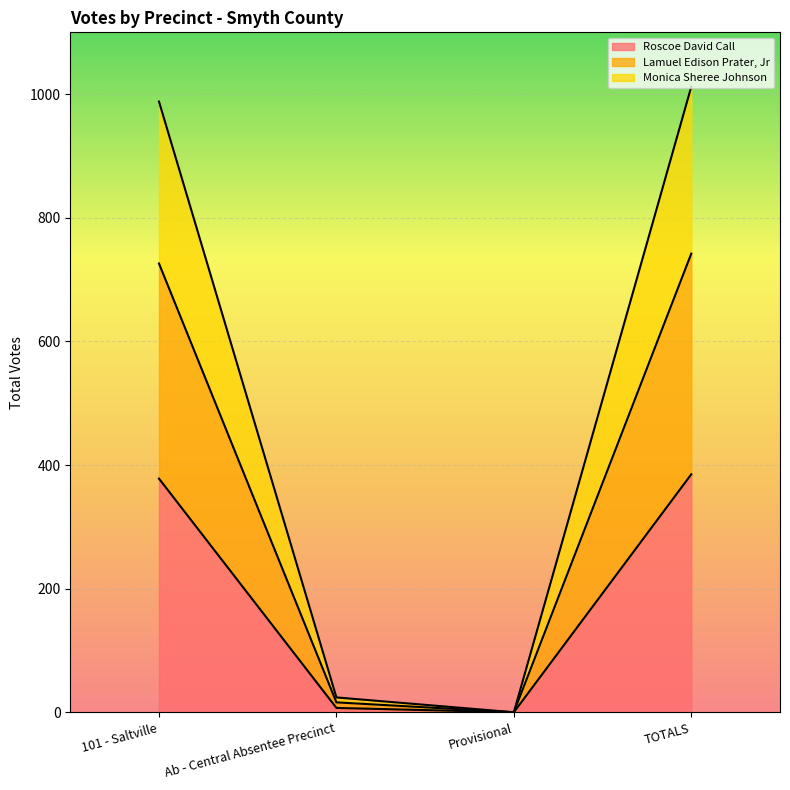

Is it true that Roscoe David Call equals 77 at TOTALS?

False